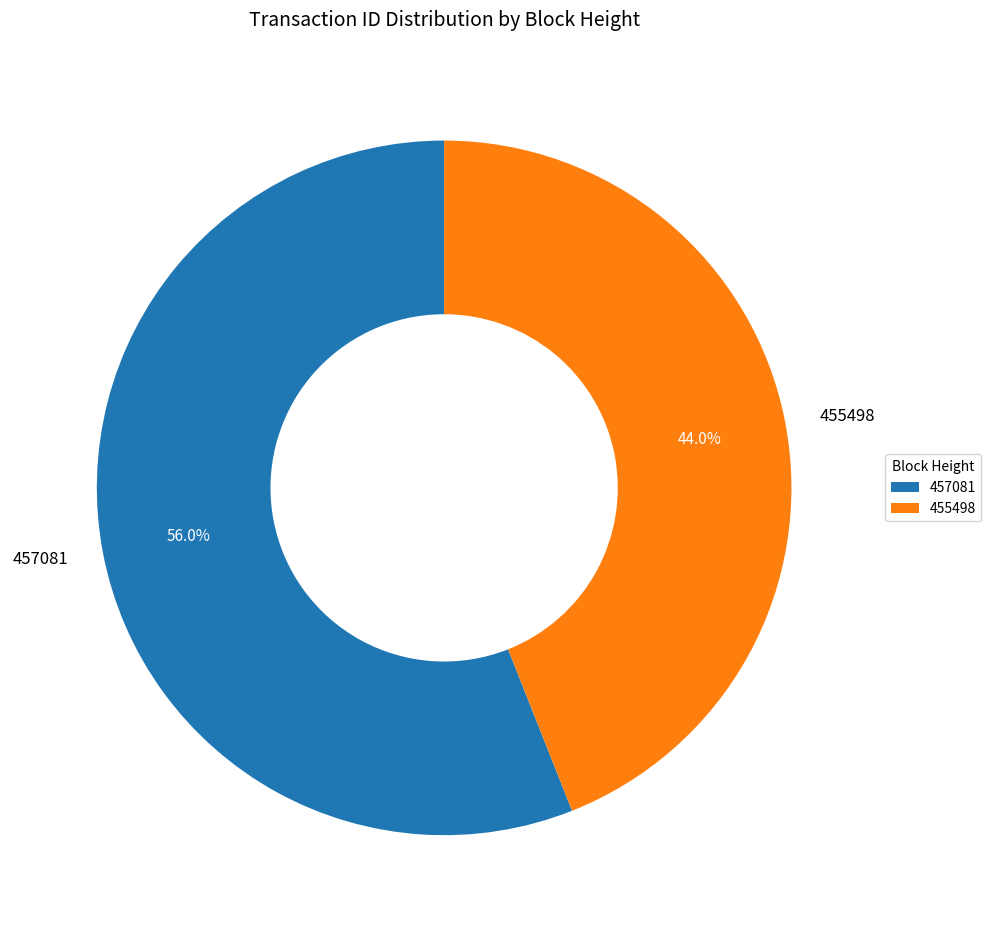

Is there any slice that represents more than half of the pie?

Yes